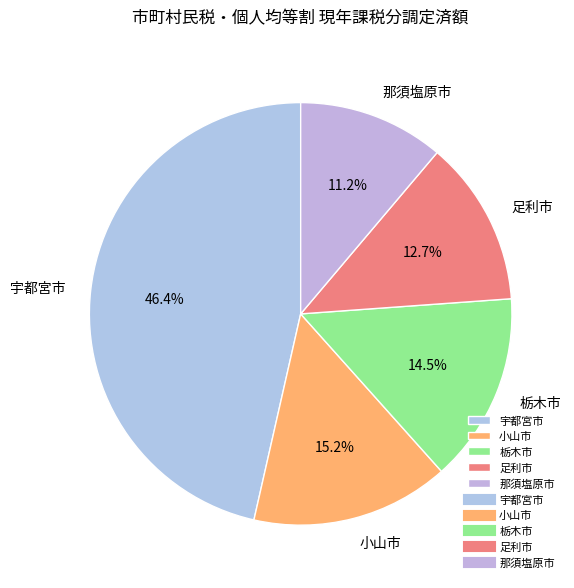

What is the ratio of the value at 足利市 to the value at 栃木市?

0.9